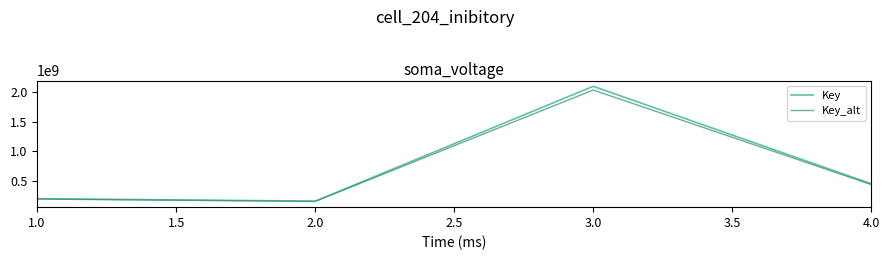

Which series has the largest range (max minus min)?

Key